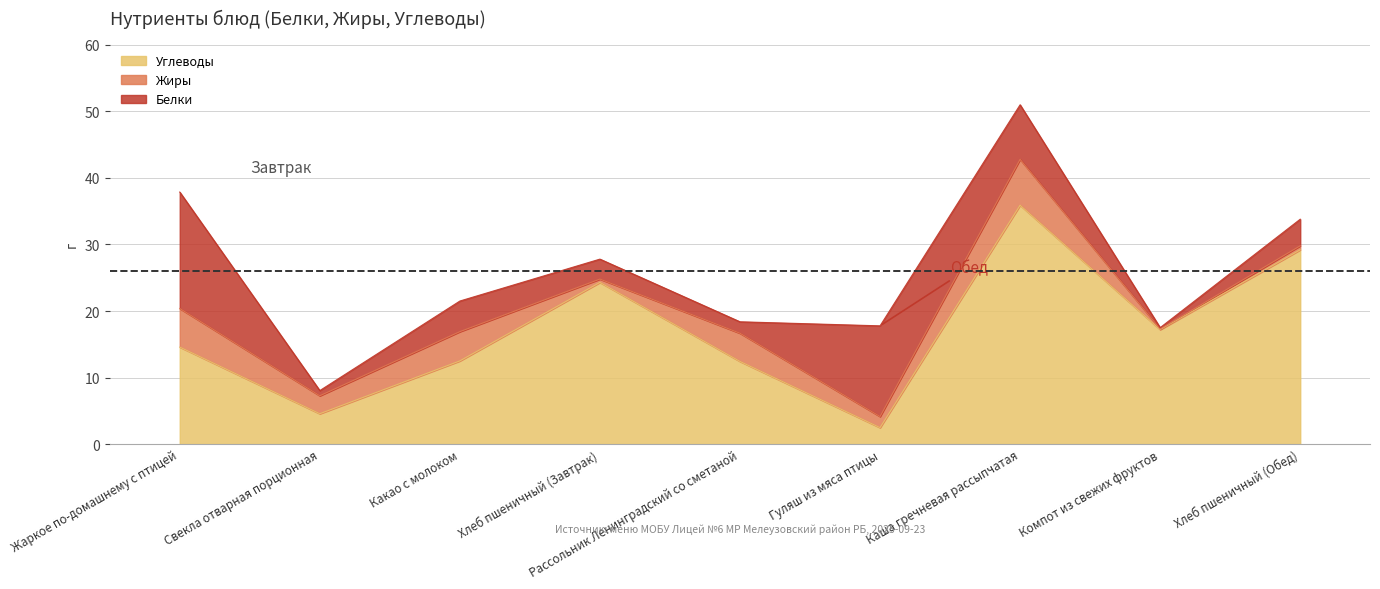

The value of Жиры at Хлеб пшеничный (Обед) is 0.2. True or false?

False